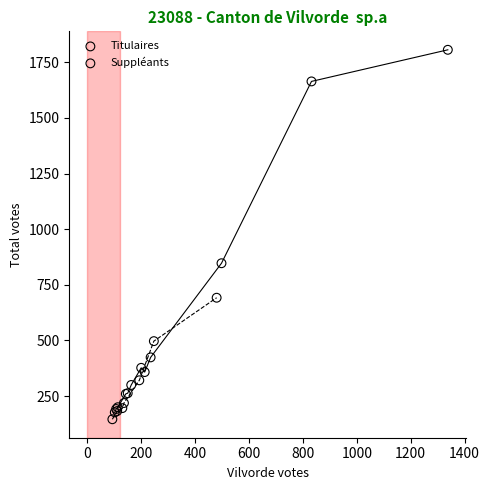

Which series has the widest spread of Y values?

Titulaires